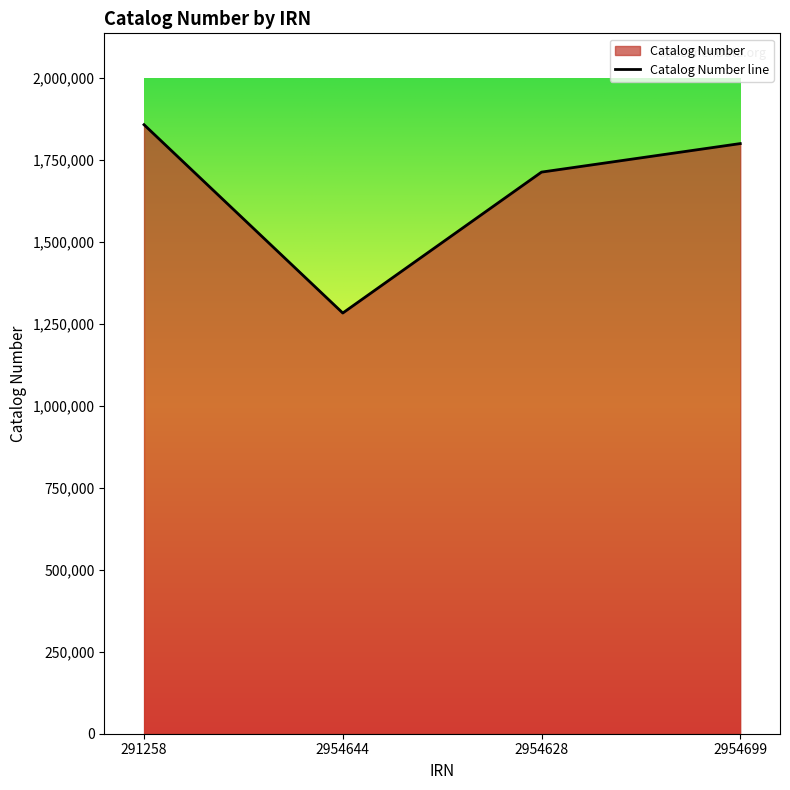

List the labels in order of value, smallest first.

2954644, 2954628, 2954699, 291258